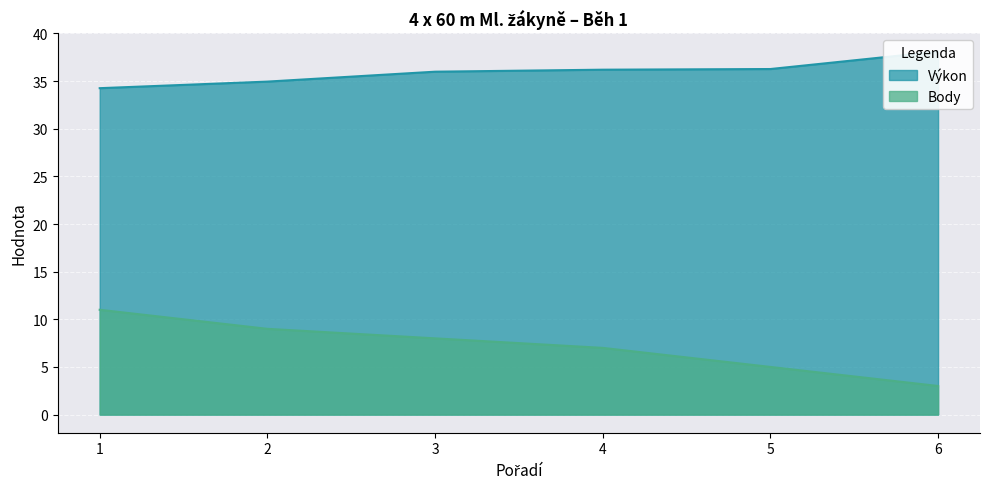

The value of Výkon at 1 is 57.0. True or false?

False